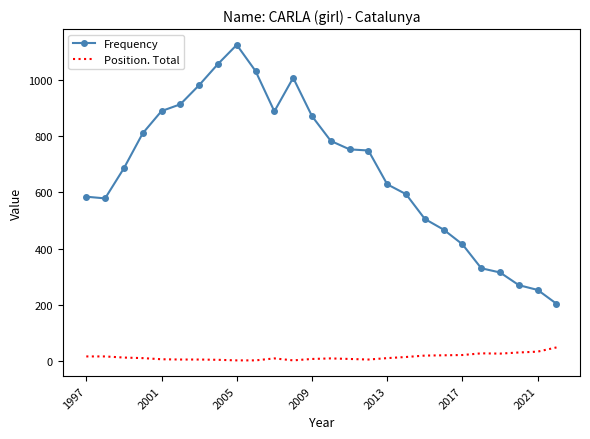

What are all the series names shown in the legend?

Frequency, Position. Total